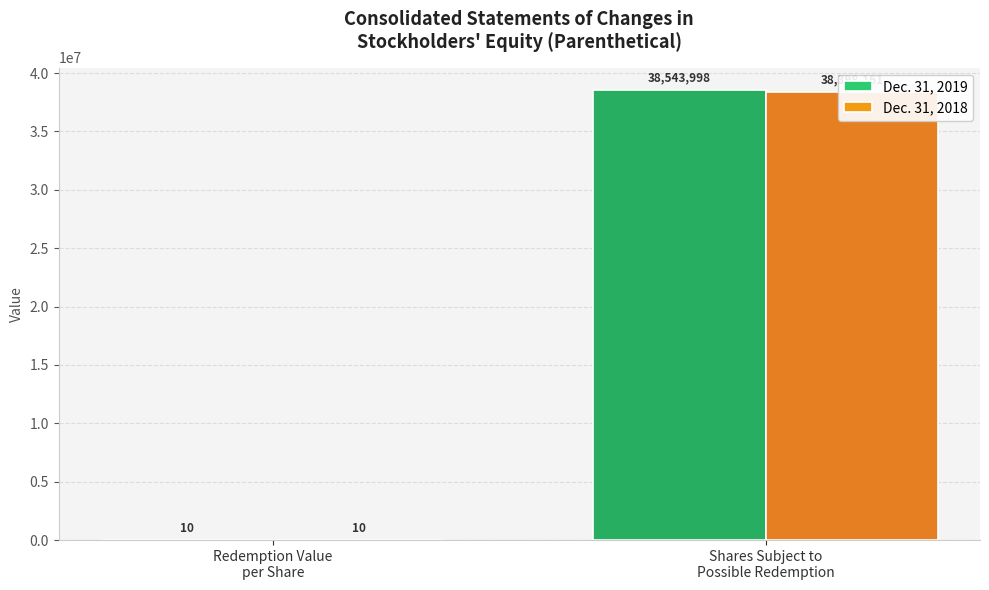

What is the label of the 2nd bar from the left?

Shares Subject to
Possible Redemption